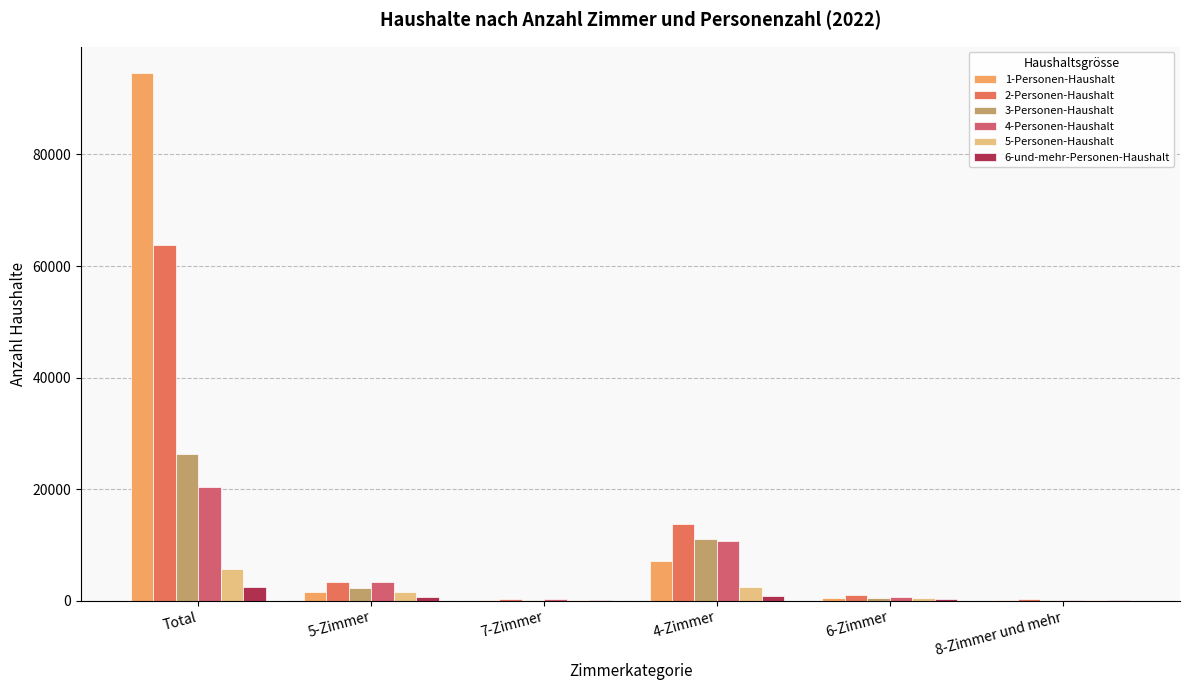

Does the chart contain stacked bars?

No